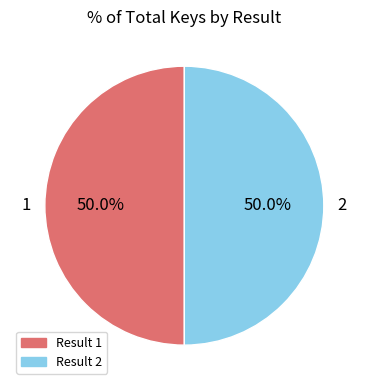

Count the number of slices in the pie.

2